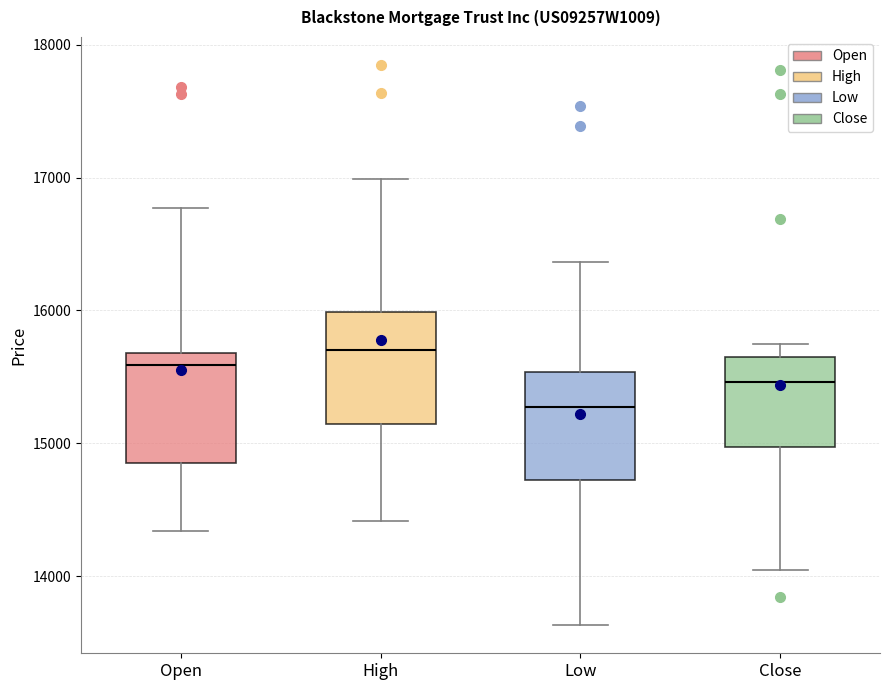

Which box's median line is the highest?

High